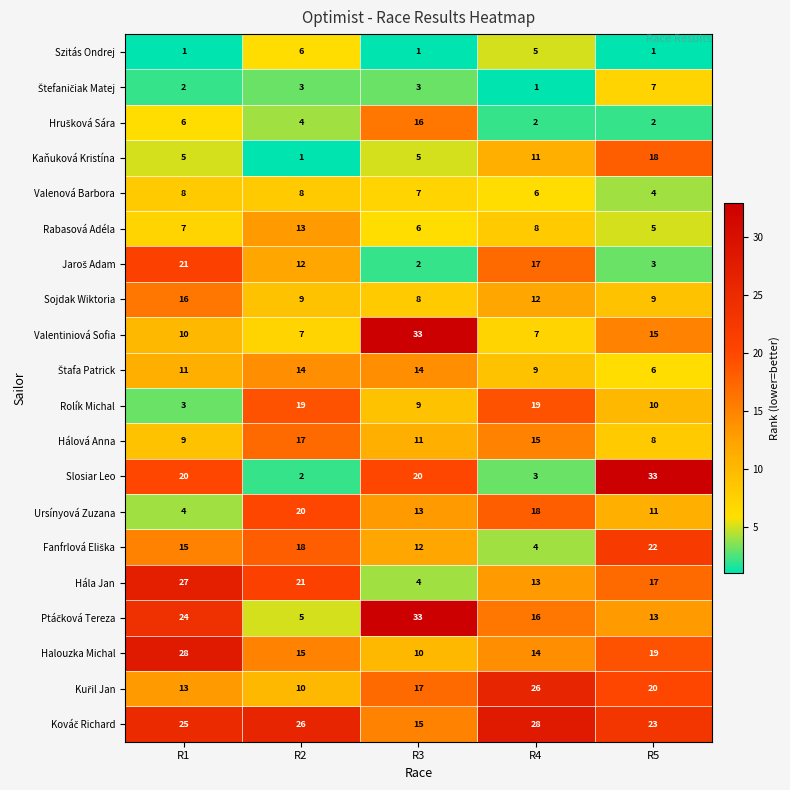

What is the total value across all series at R4?

234